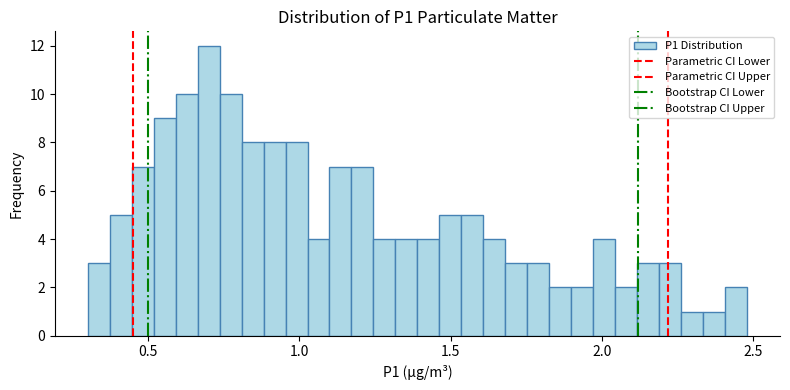

Read against the x-axis, roughly where is the centre of the tallest bar?

0.70